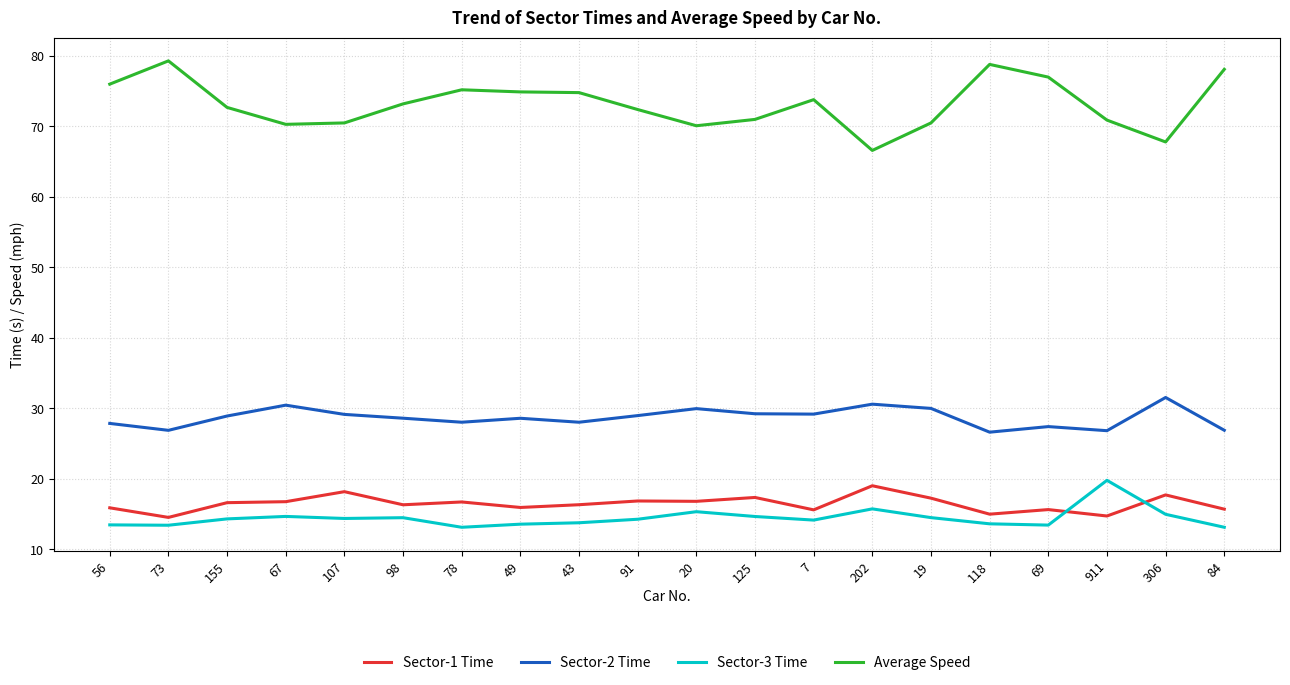

What is the difference between the second highest and second lowest values in the Sector-2 Time series?

3.8